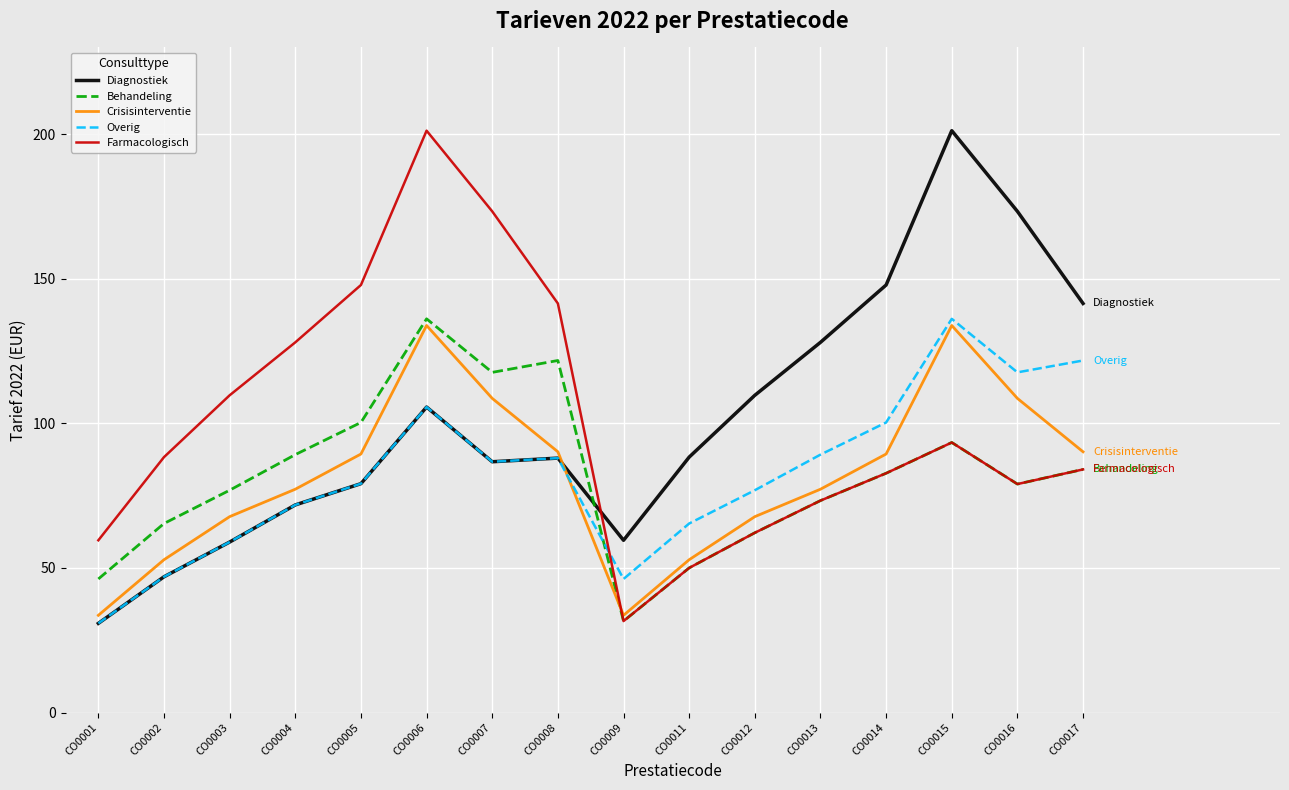

True or false: Overig and Behandeling intersect in this chart.

True